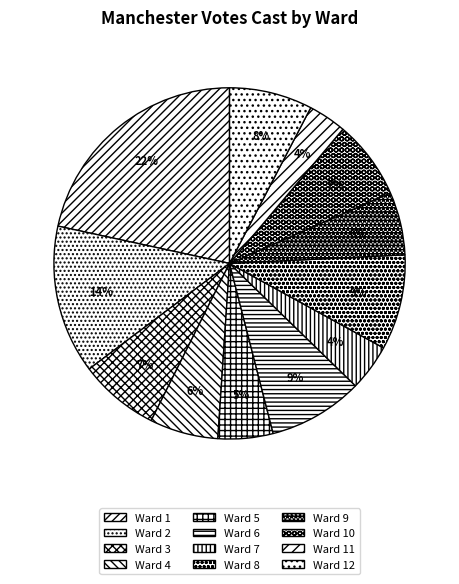

Rank the categories by value from highest to lowest.

Ward 1, Ward 2, Ward 8, Ward 6, Ward 12, Ward 3, Ward 10, Ward 4, Ward 9, Ward 5, Ward 7, Ward 11